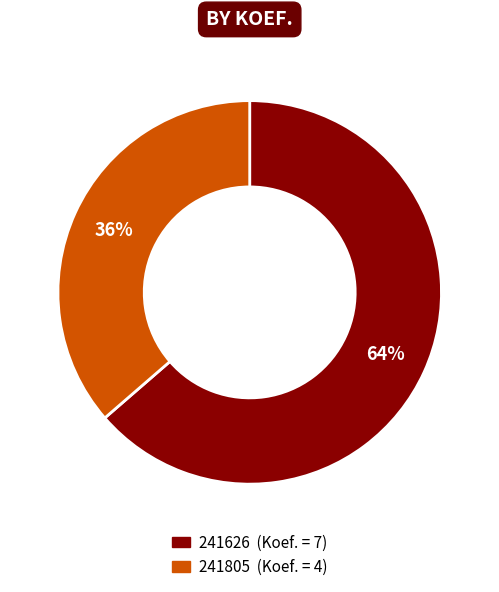

Is there any slice that represents more than half of the pie?

Yes